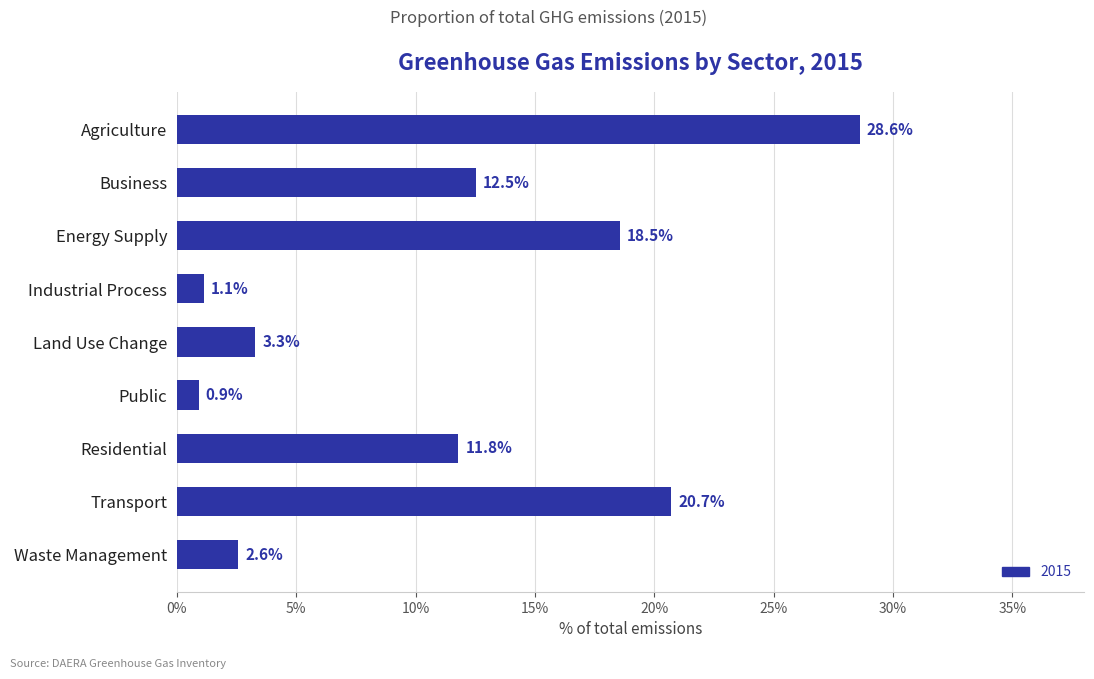

Where is the data nearest to the value 14?

Business